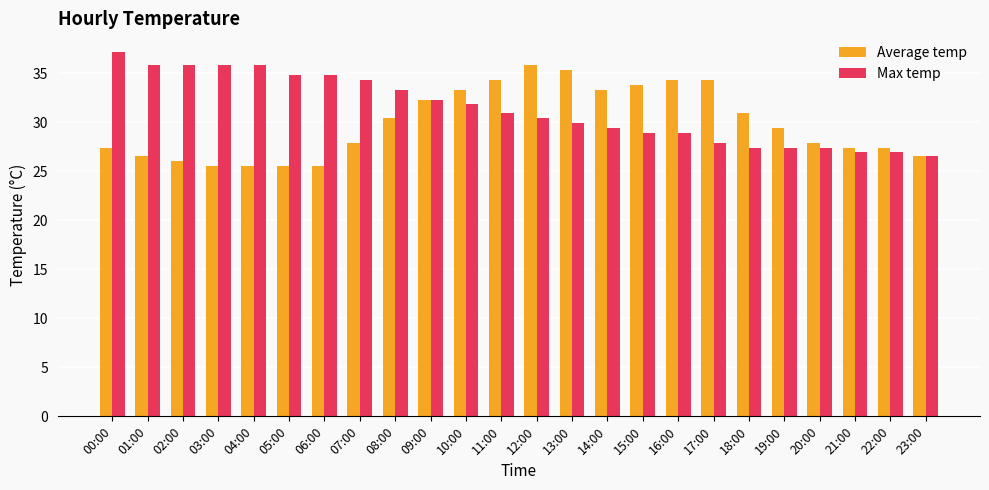

How many groups of bars are there?

24